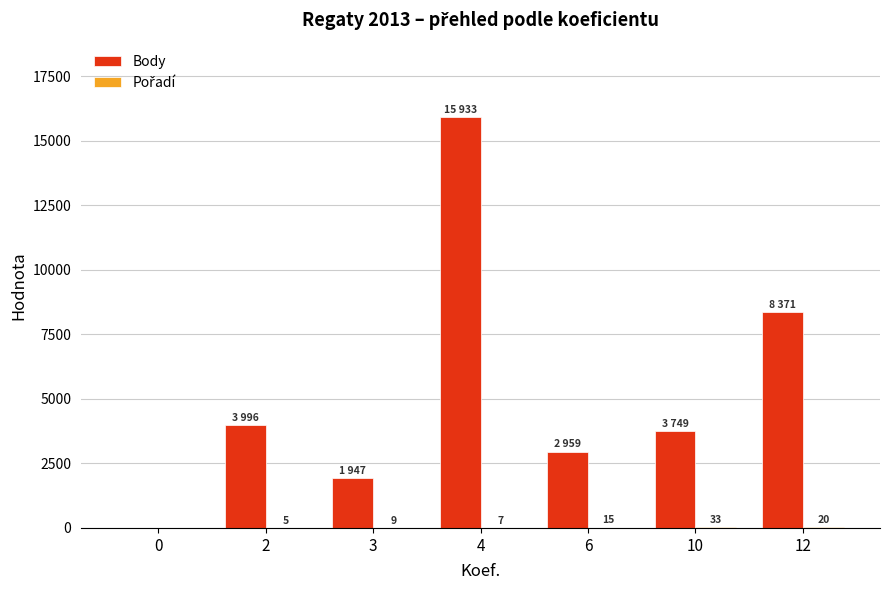

What is the sum of all Body values?

36955